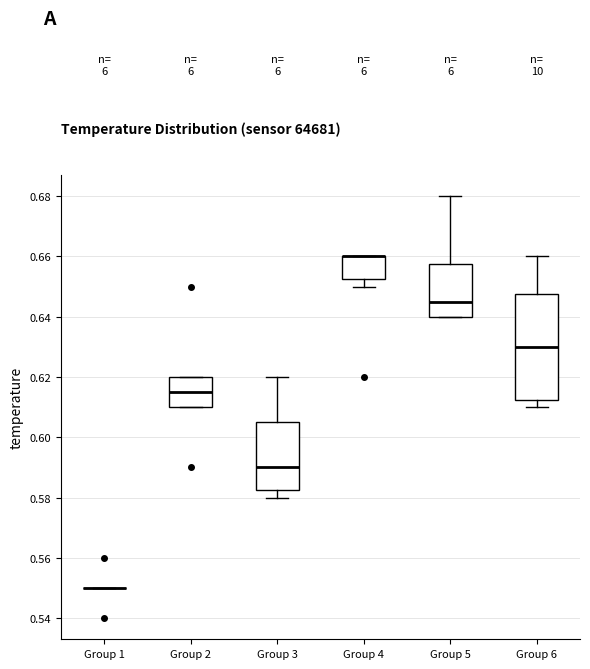

Where does the median line of the box for Group 2 sit on the y-axis? The values are not printed on the chart, so give them approximately, as read against the axis.

0.616